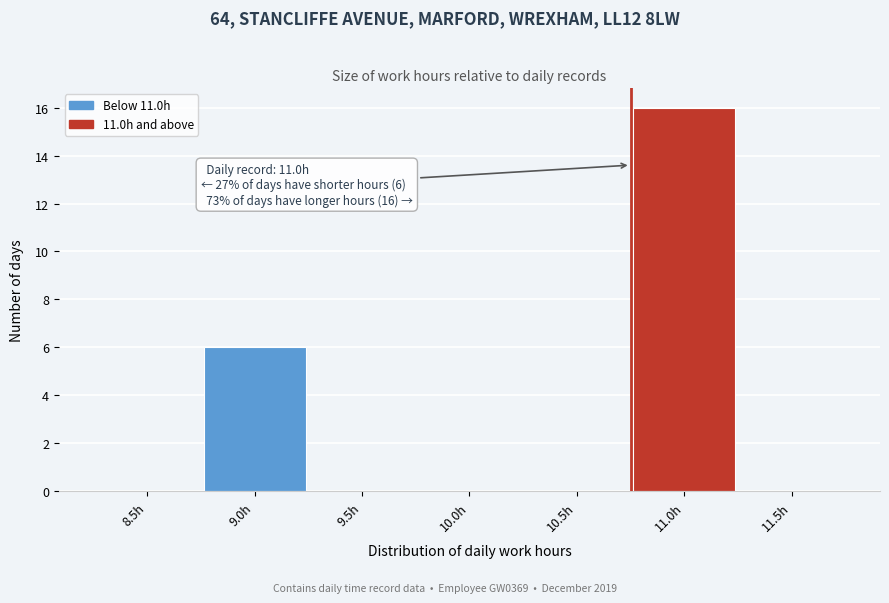

Reading left to right, transcribe all the data shown in this chart.

8.5h=0	9.0h=6	9.5h=0	10.0h=0	10.5h=0	11.0h=16	11.5h=0